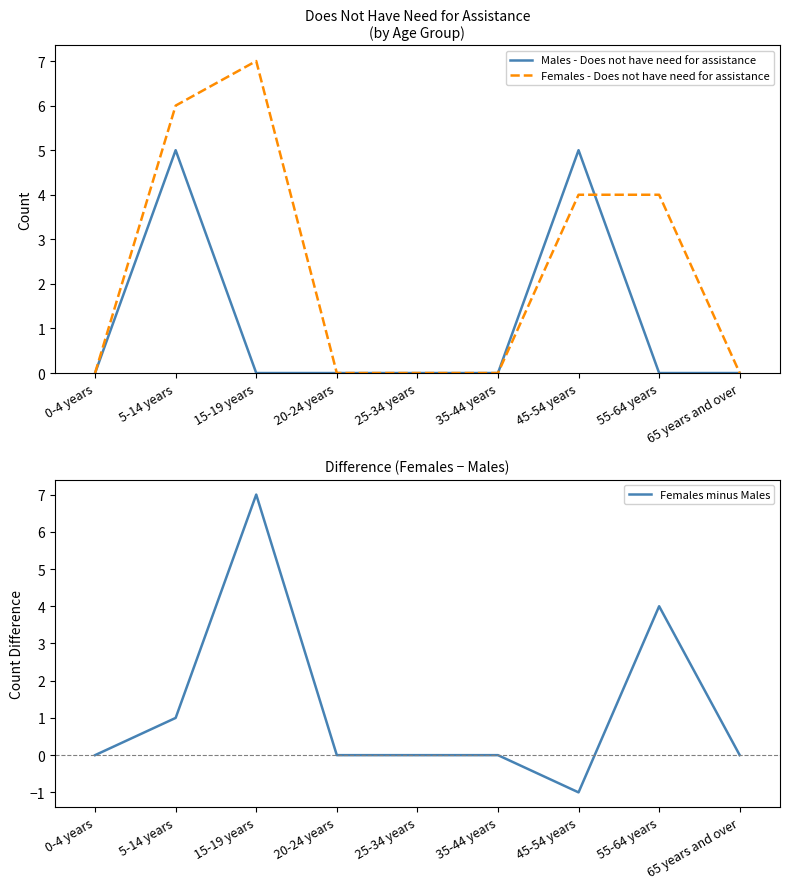

True or false: Females minus Males and Females - Does not have need for assistance intersect in this chart.

False